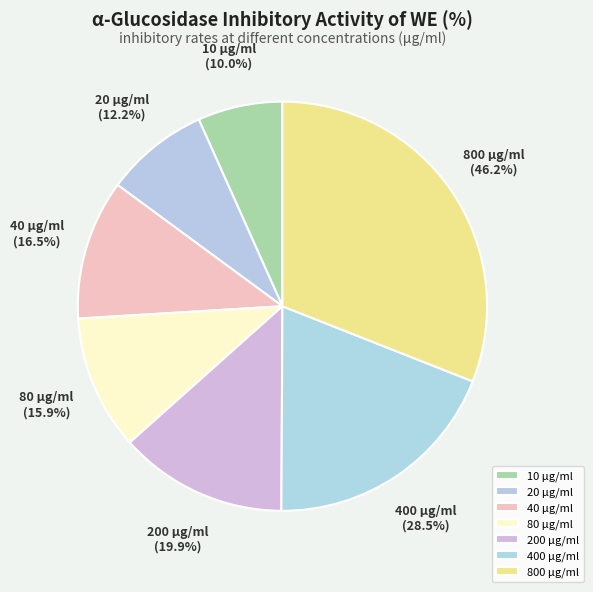

How many segments does this pie chart have?

7